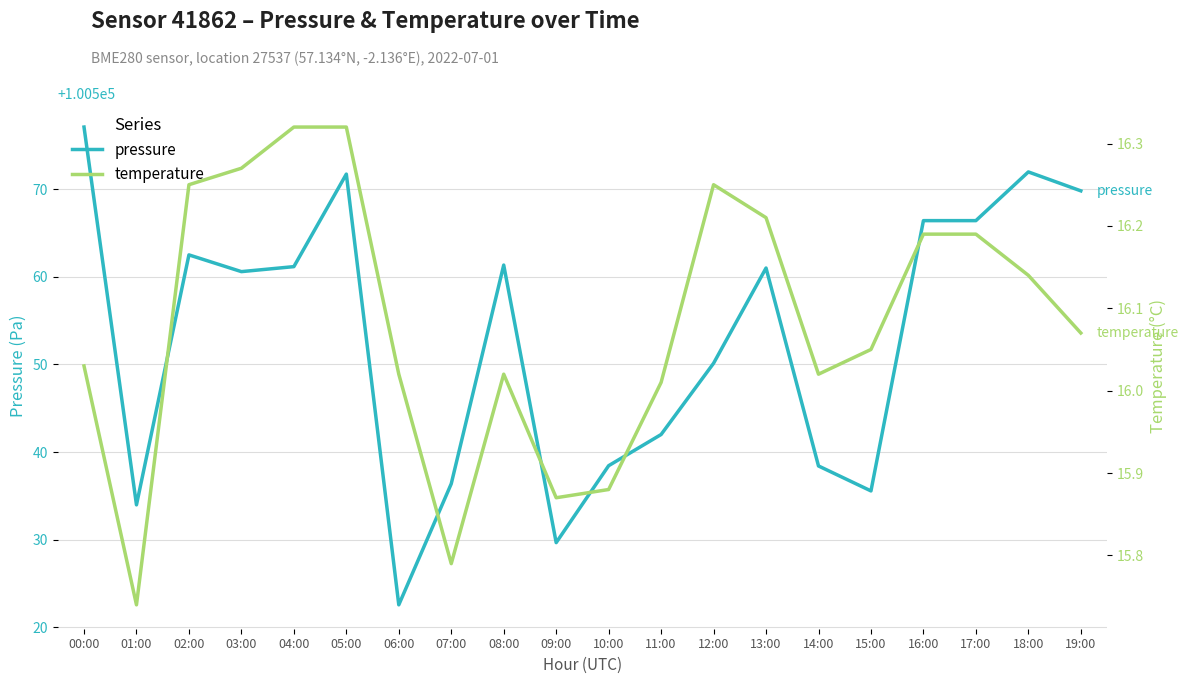

The value of pressure at 16:00 is 61249.1. True or false?

False